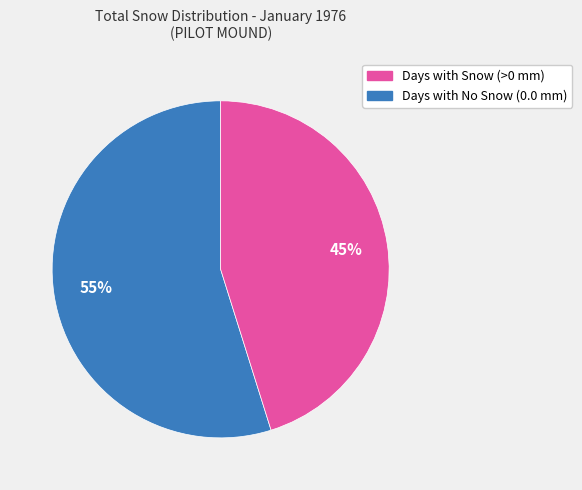

To the nearest percent, what is the average slice percentage?

50%